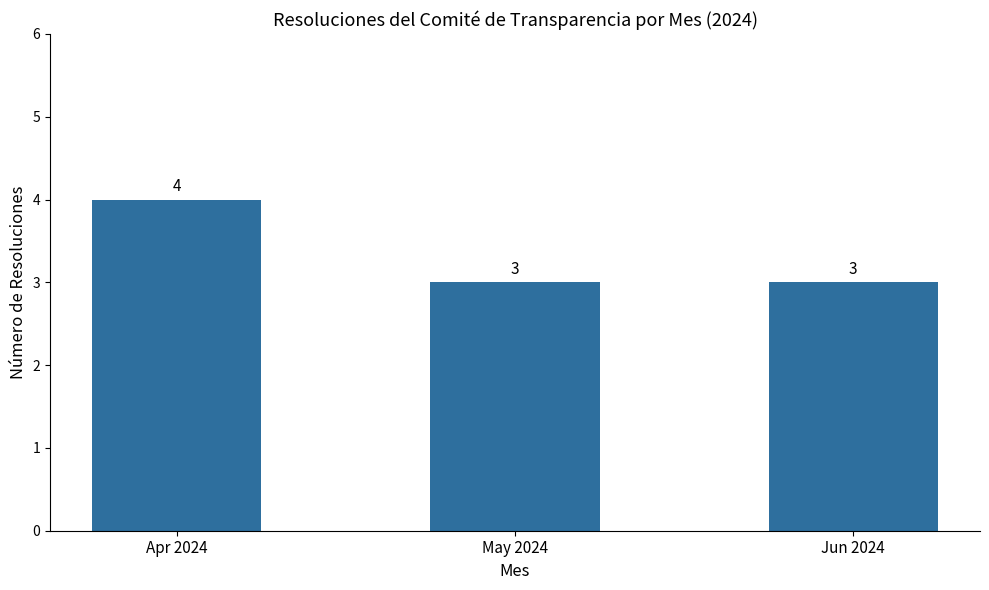

The value at May 2024 is 5. True or false?

False